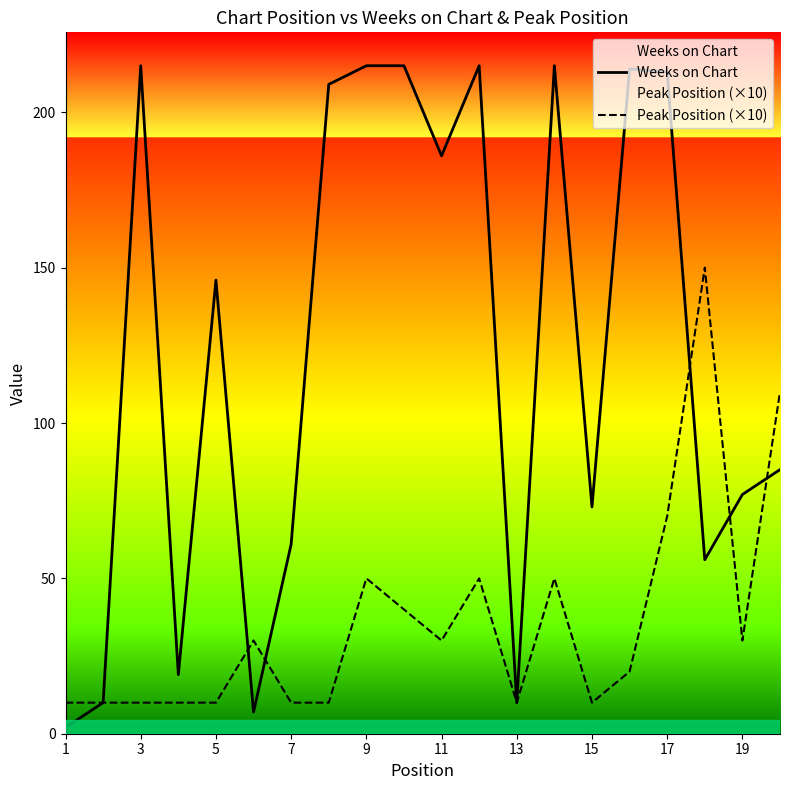

What is the value of the Peak Position (×10) point at the 11th from the left?

30